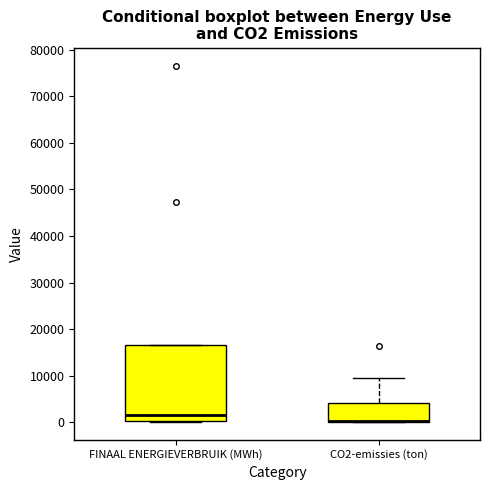

Reading left to right, transcribe this box plot: for each box, give where its median line is, the range the box spans, and where its two whiskers end, as read against the y-axis. The values are not printed on the chart, so give them approximately, as read against the axis.

FINAAL ENERGIEVERBRUIK (MWh): median 1000, box 0 to 17000, whiskers 0 to 17000
CO2-emissies (ton): median 0 (drawn on the box's lower edge), box 0 to 4000, whiskers 0 to 9000